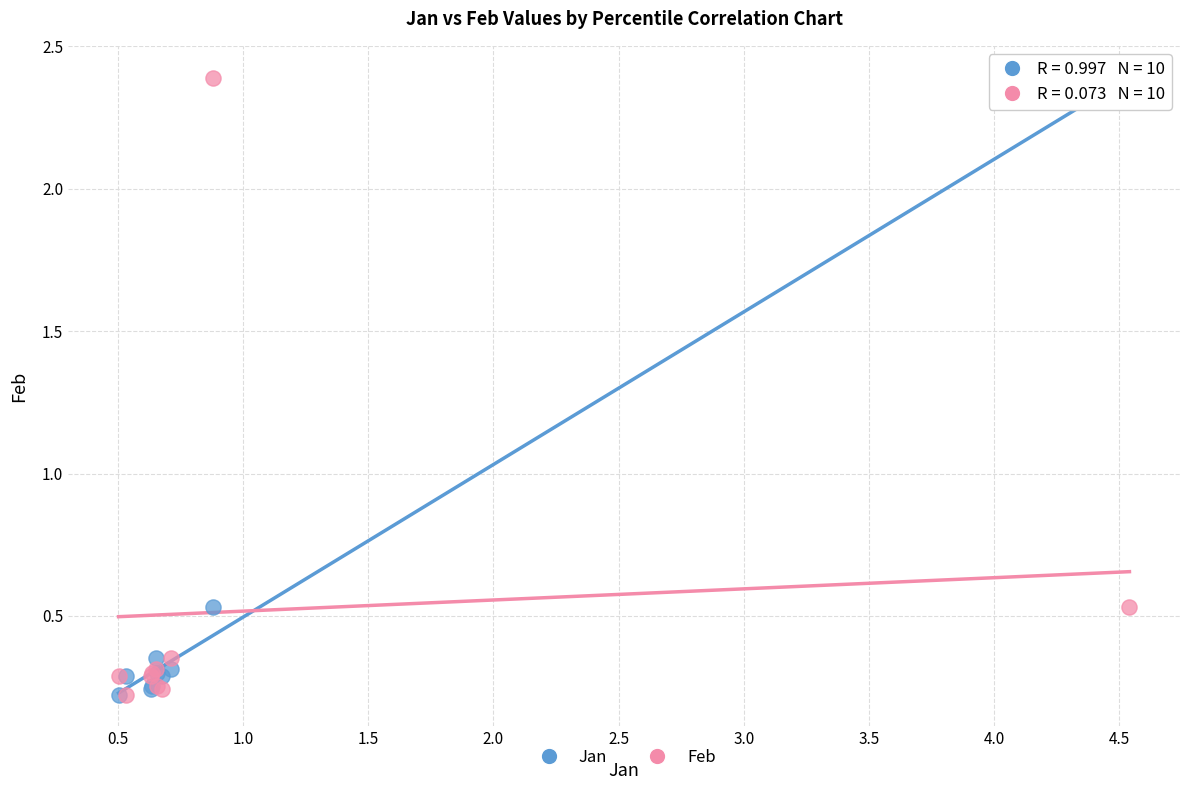

What are all the series names shown in the legend?

Jan, Feb